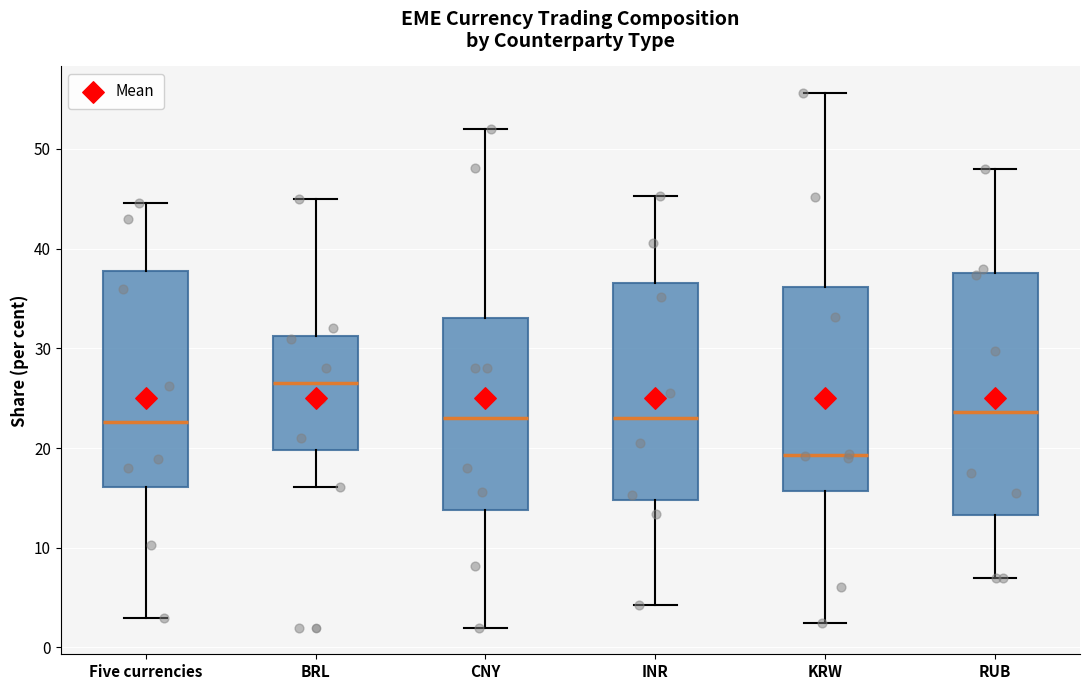

Reading left to right, read every box against the y-axis: the position of its median line, the range the box covers, and the ends of its whiskers. The values are not printed on the chart, so give them approximately, as read against the axis.

Five currencies: median 23, box 16 to 38, whiskers 3 to 45
BRL: median 26, box 20 to 31, whiskers 16 to 45
CNY: median 23, box 14 to 33, whiskers 2 to 52
INR: median 23, box 15 to 37, whiskers 4 to 45
KRW: median 19, box 16 to 36, whiskers 2 to 56
RUB: median 24, box 13 to 38, whiskers 7 to 48